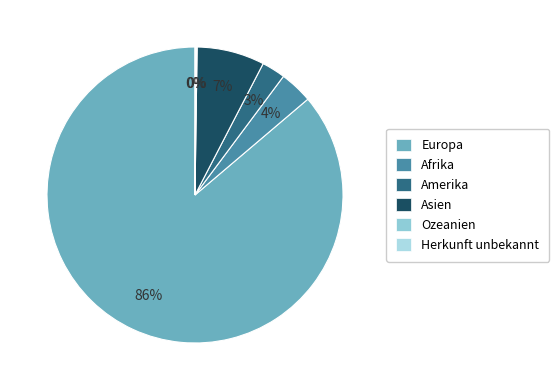

To the nearest percent, what is the combined percentage of Ozeanien and Amerika?

3%